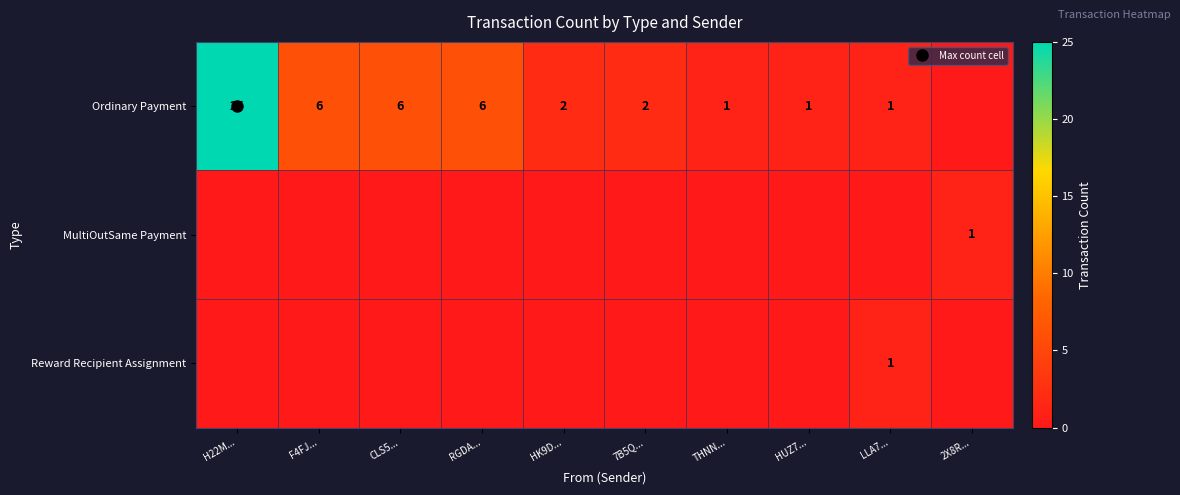

Is the value of Ordinary Payment at LLA7... greater than the value of MultiOutSame Payment at RGDA...?

Yes